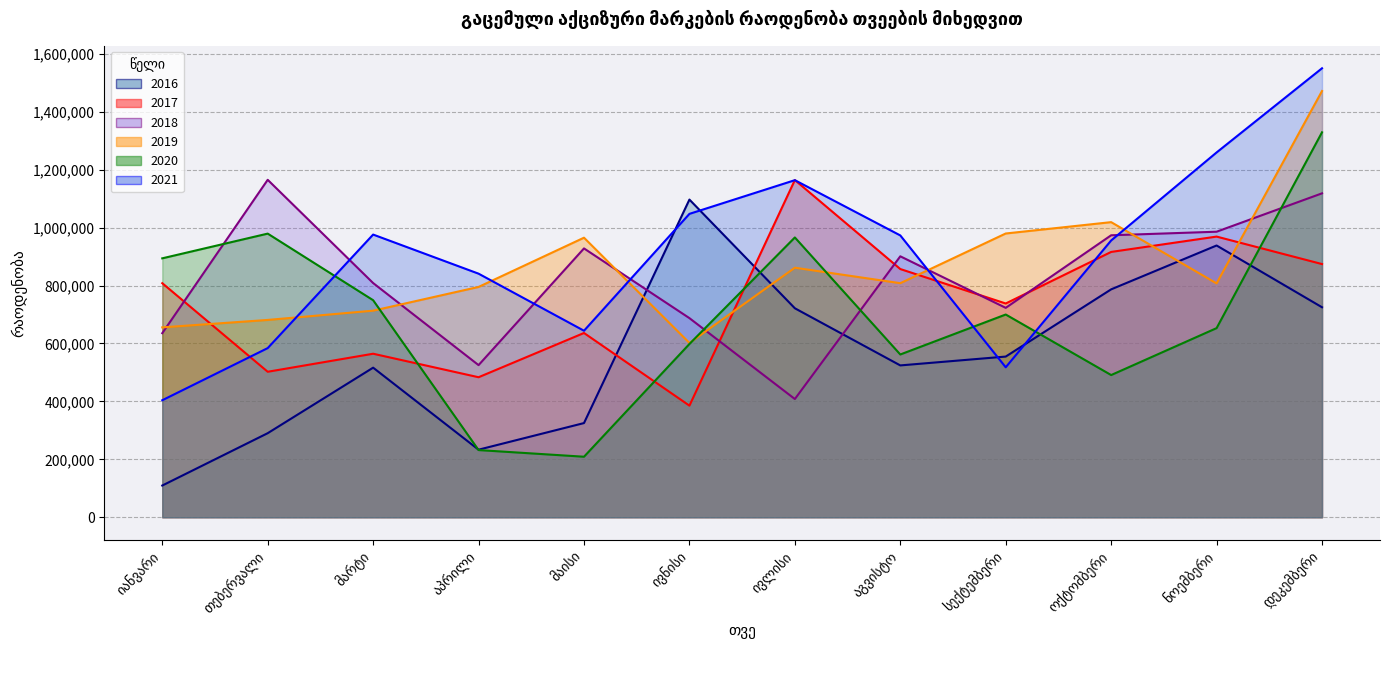

At which label does 2018 first exceed 900962?

თებერვალი